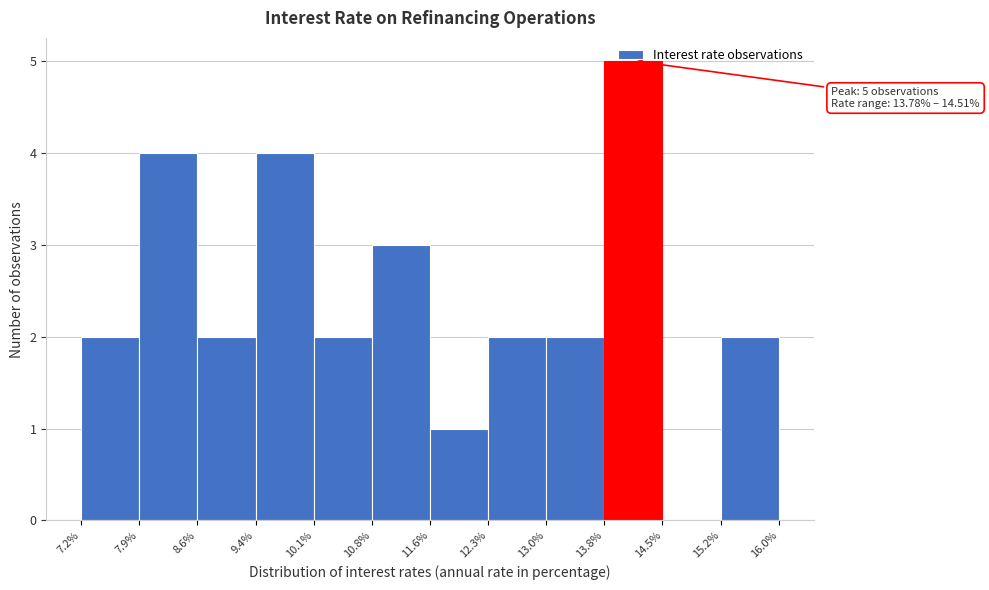

Which range on the x-axis has the tallest bar?

13.8% to 14.5%